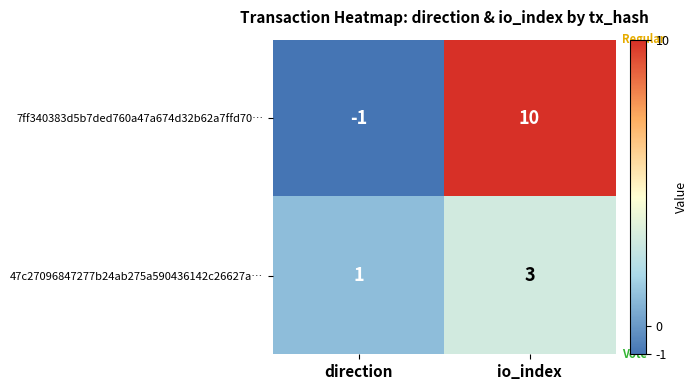

What is the sum of the 7ff340383d5b7ded760a47a674d32b62a7ffd70… values at io_index and direction?

9